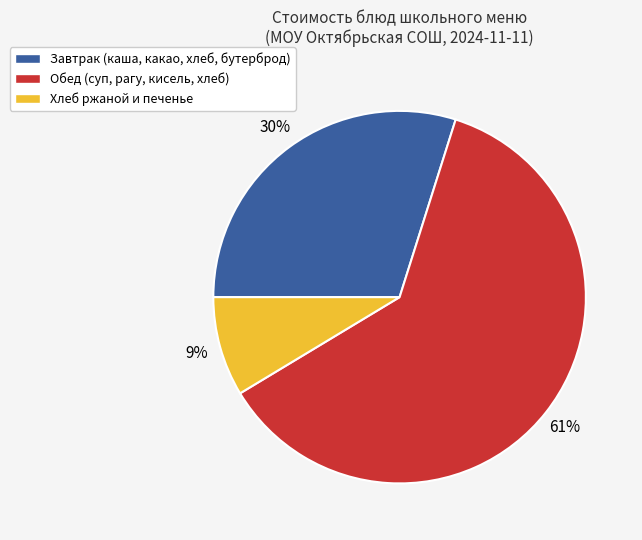

Is there any slice that represents more than half of the pie?

Yes